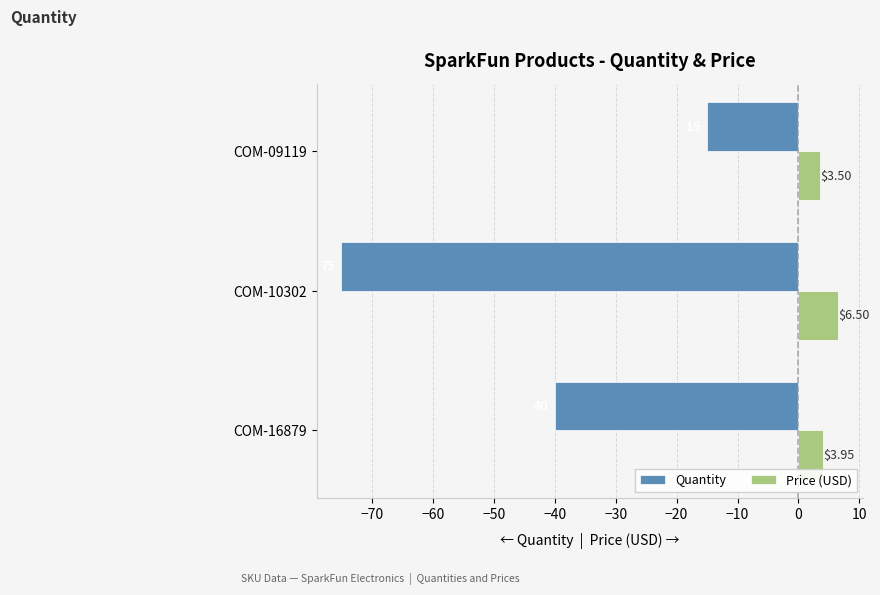

At how many categories does at least one series exceed 3?

3